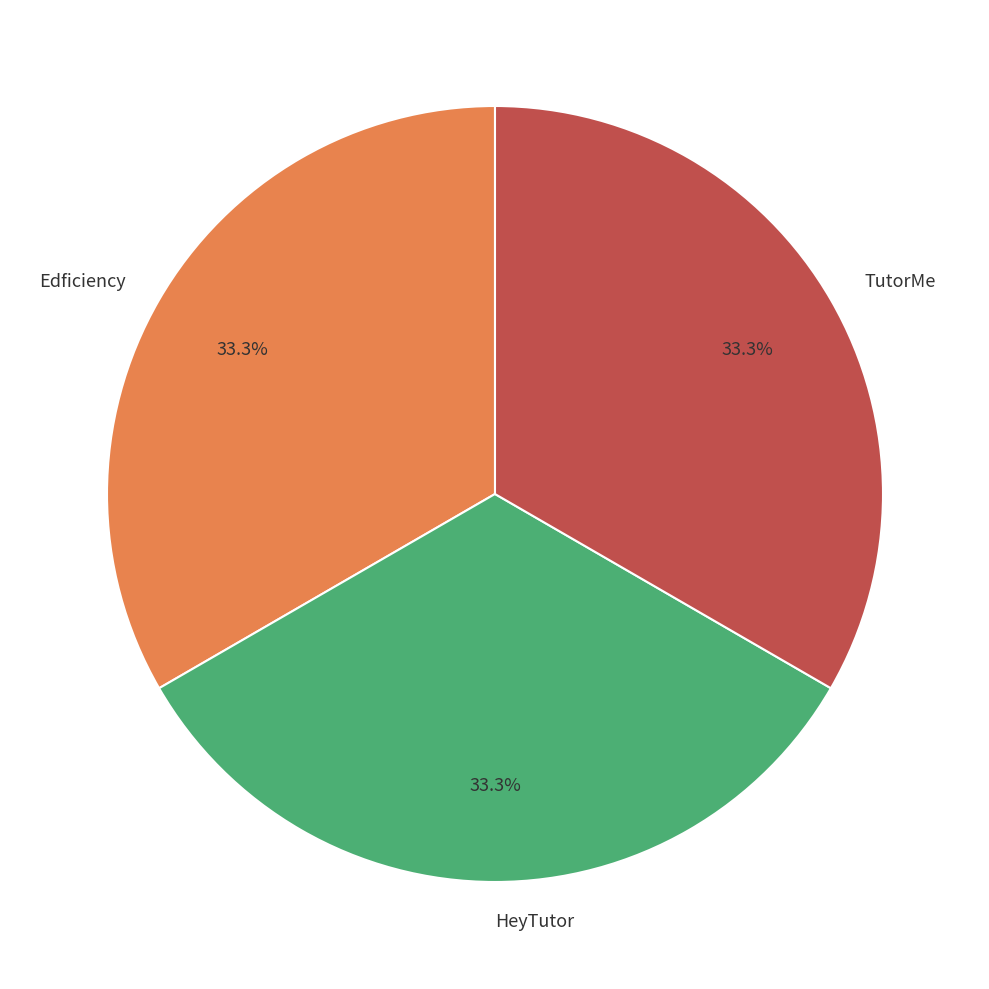

What is the ratio of the value at Edficiency to the value at TutorMe?

1.0